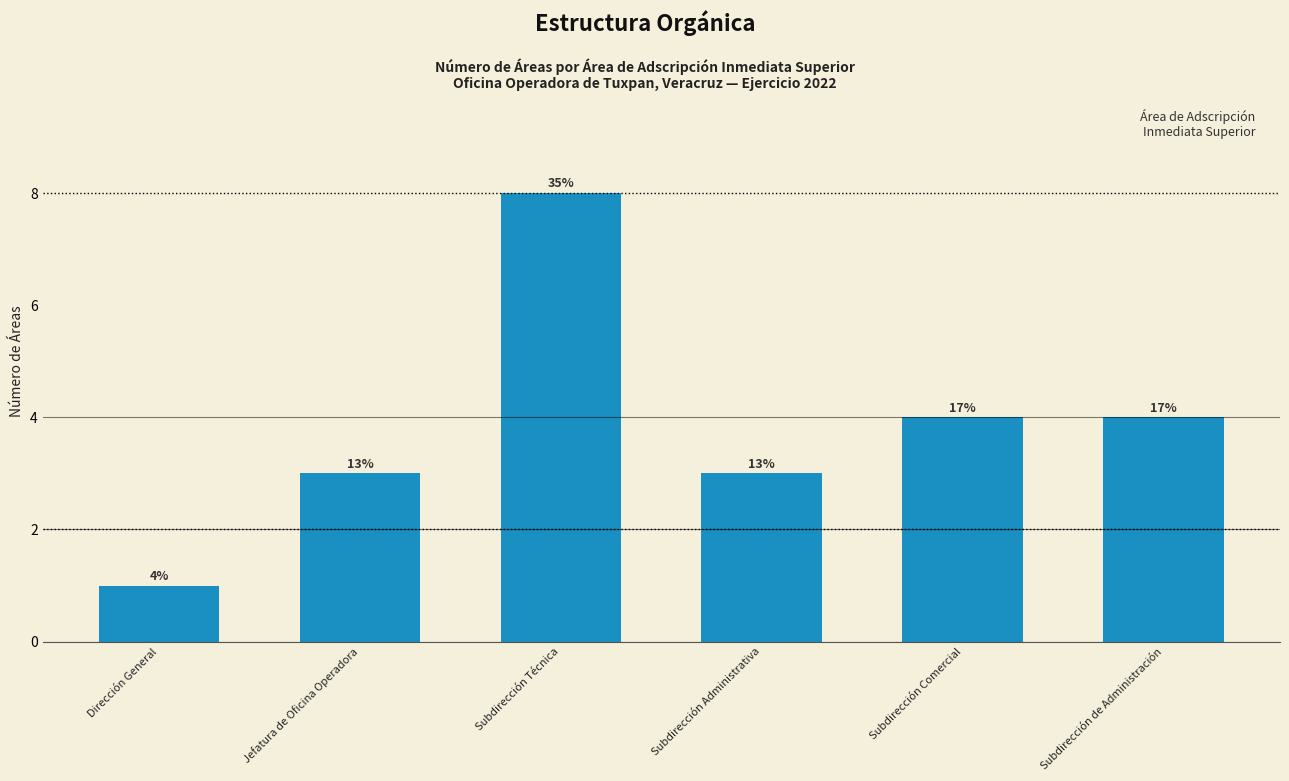

What is the smallest value displayed?

1